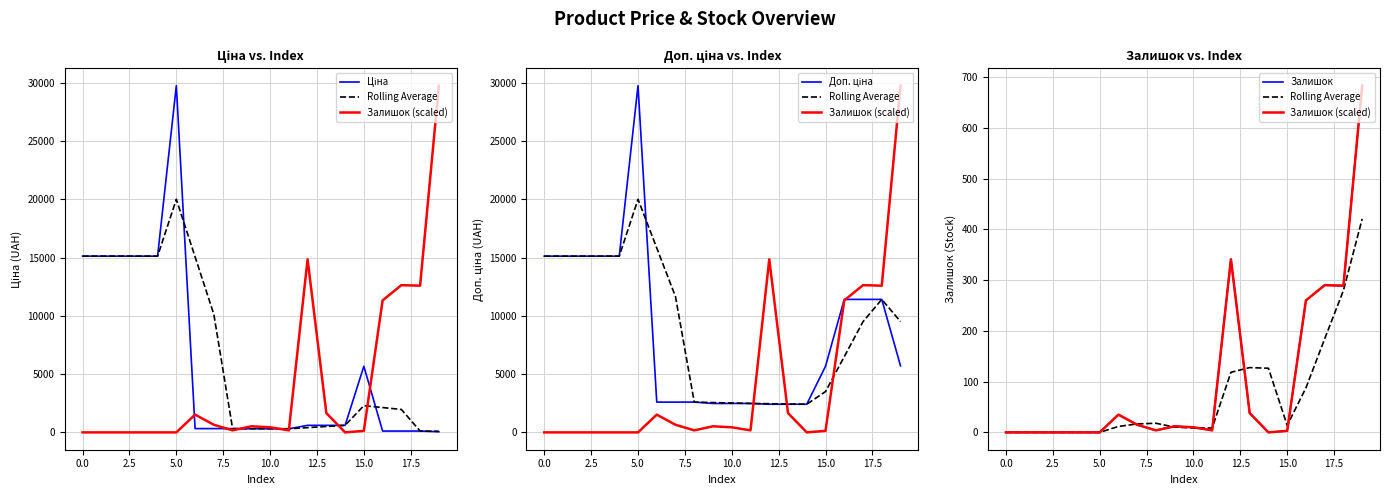

What is the sum of all Ціна values?

115136.8